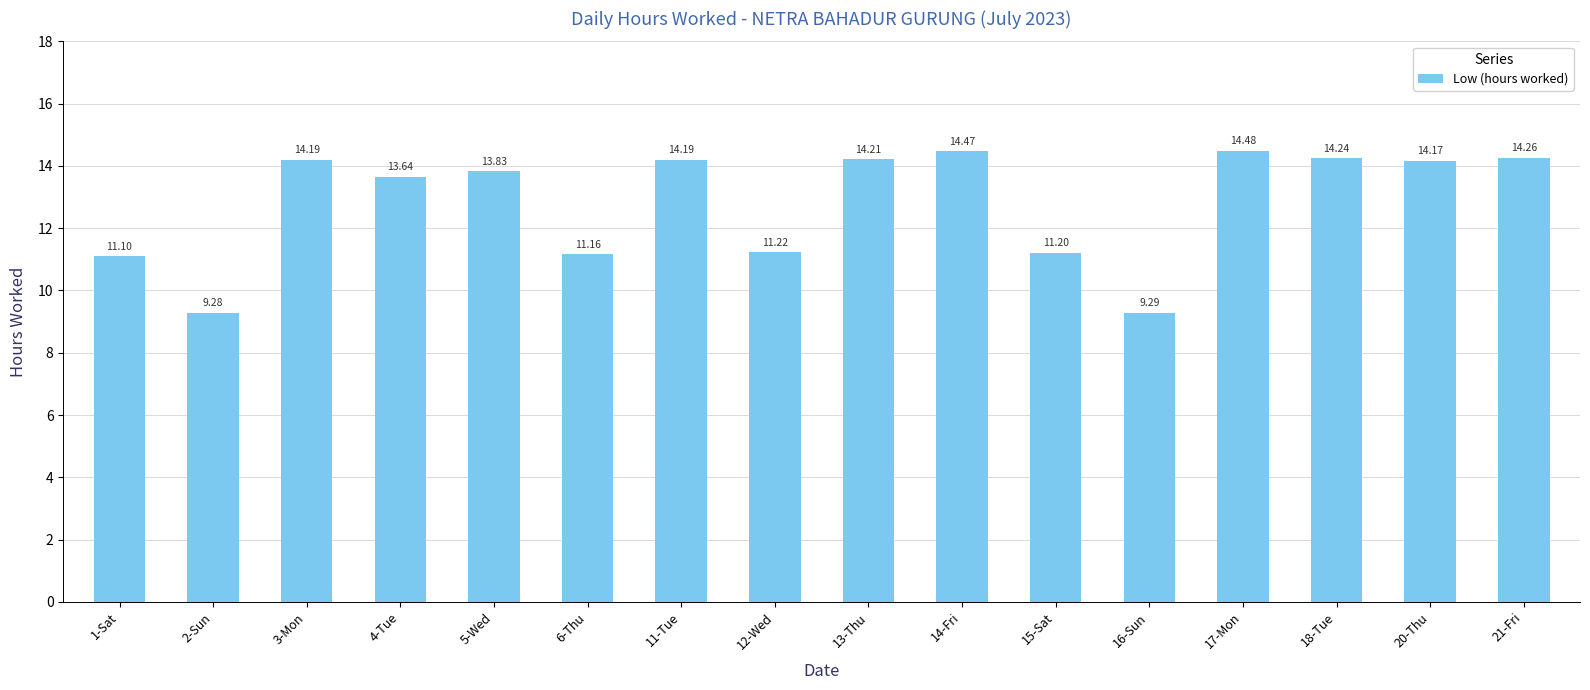

At which label does the data first exceed 14?

3-Mon